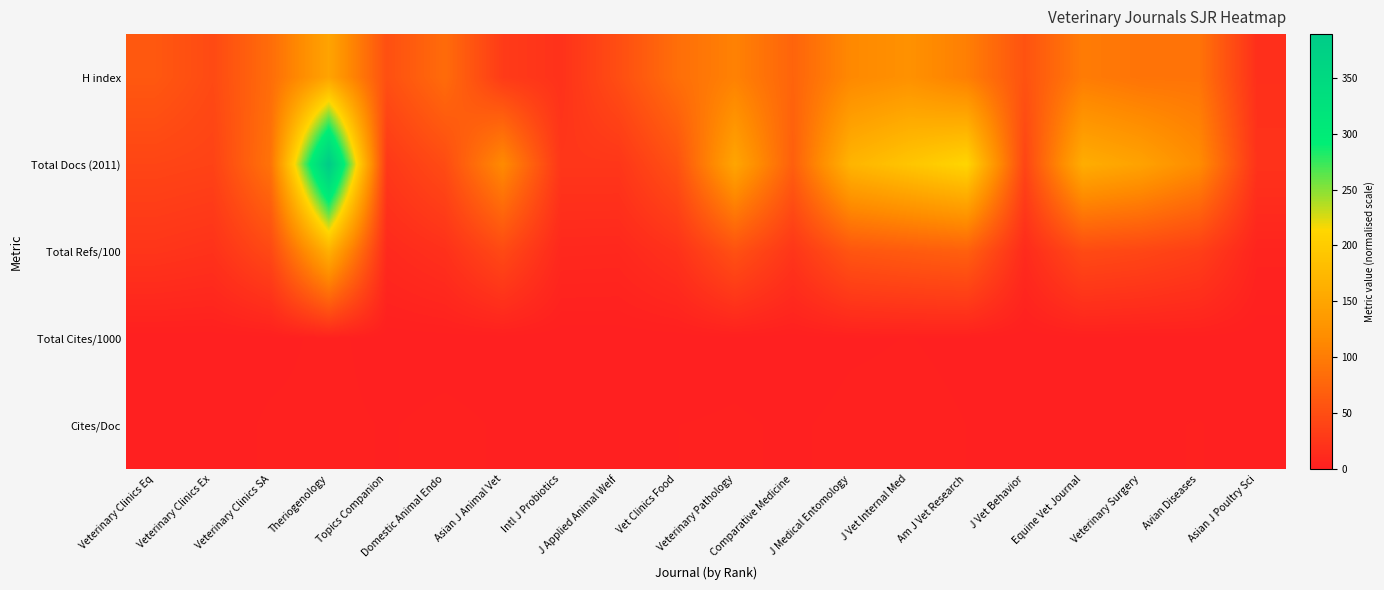

What is the maximum value shown in the chart?

389.0